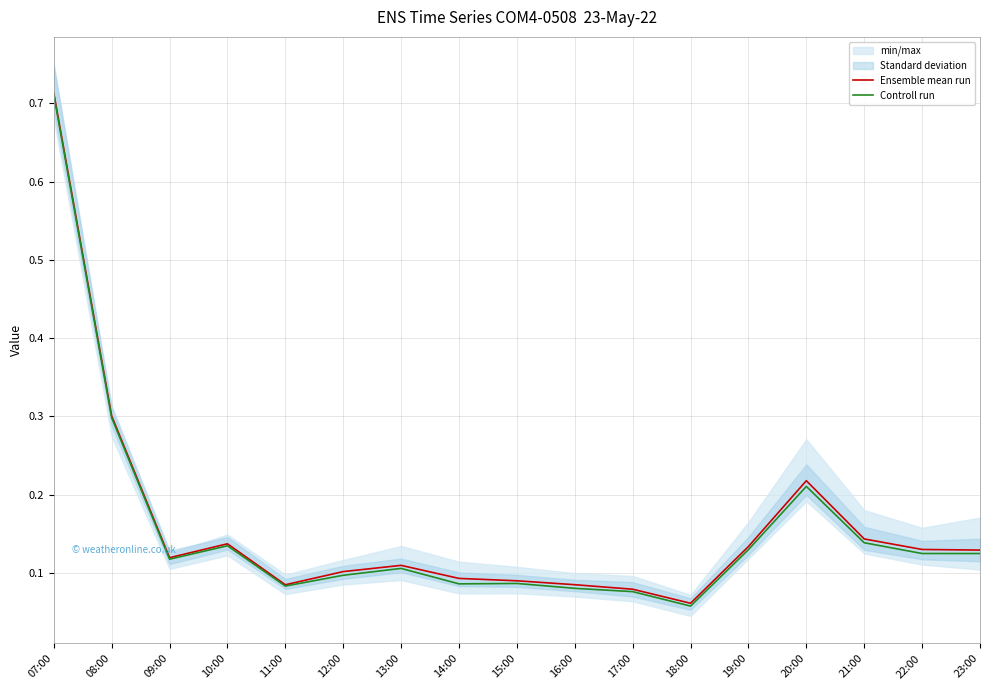

Which category has the highest value across all series?

07:00